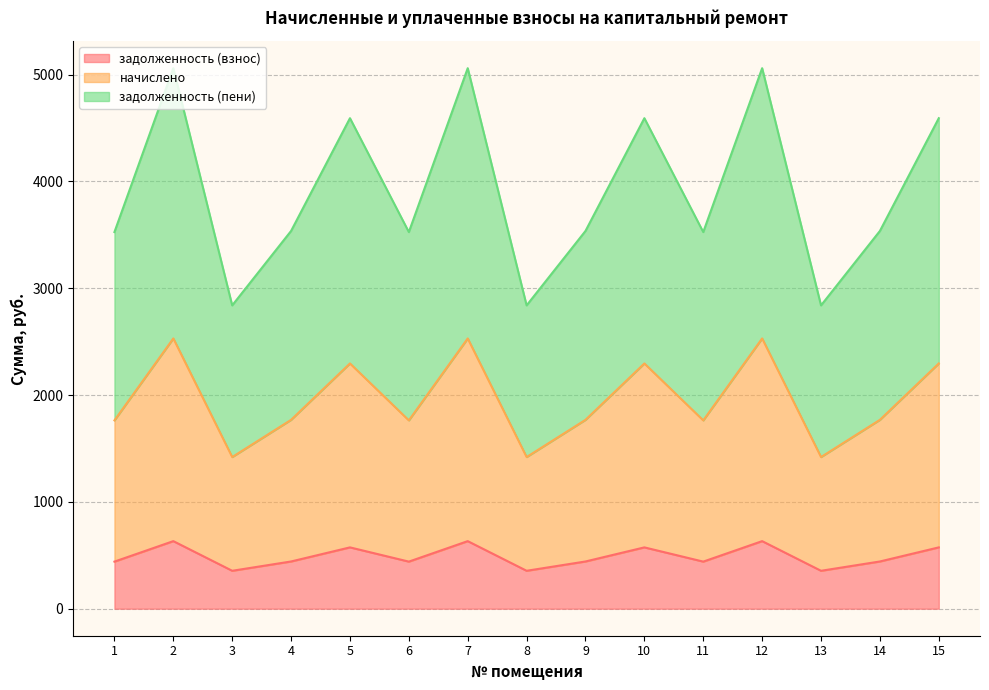

Reading left to right, extract all data points from this chart.

задолженность (взнос): 440.7	632.5	354.9	442.0	574.0	440.7	632.5	354.9	442.0	574.0	440.7	632.5	354.9	442.0	574.0
начислено: 1762.8	2529.8	1419.6	1768.0	2295.8	1762.8	2529.8	1419.6	1768.0	2295.8	1762.8	2529.8	1419.6	1768.0	2295.8
задолженность (пени): 3525.6	5059.6	2839.2	3536.0	4591.6	3525.6	5059.6	2839.2	3536.0	4591.6	3525.6	5059.6	2839.2	3536.0	4591.6